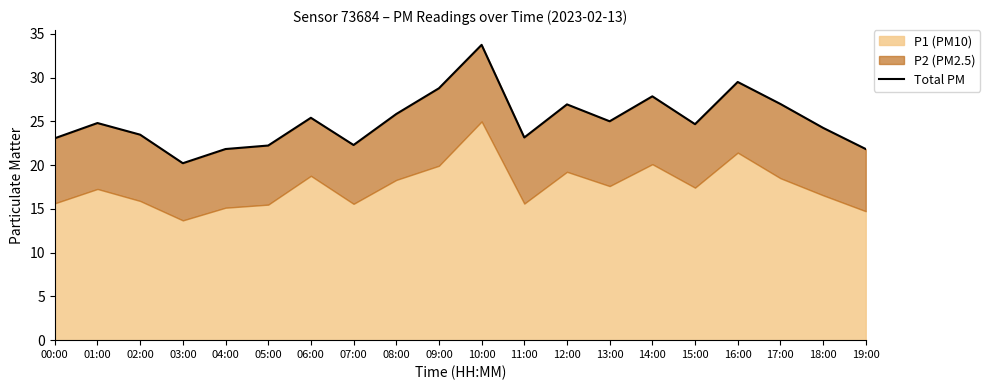

What value does the data have at 13:00?

25.0